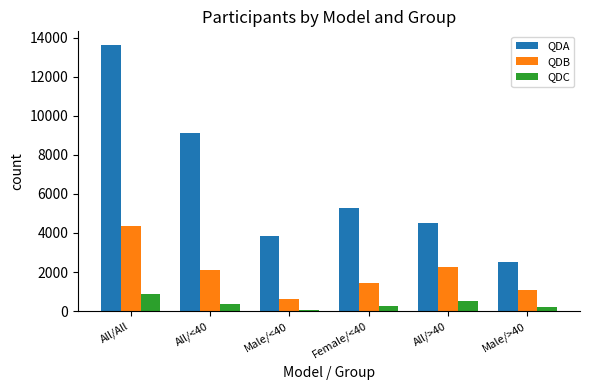

The value of QDA at All/<40 is 5457. True or false?

False